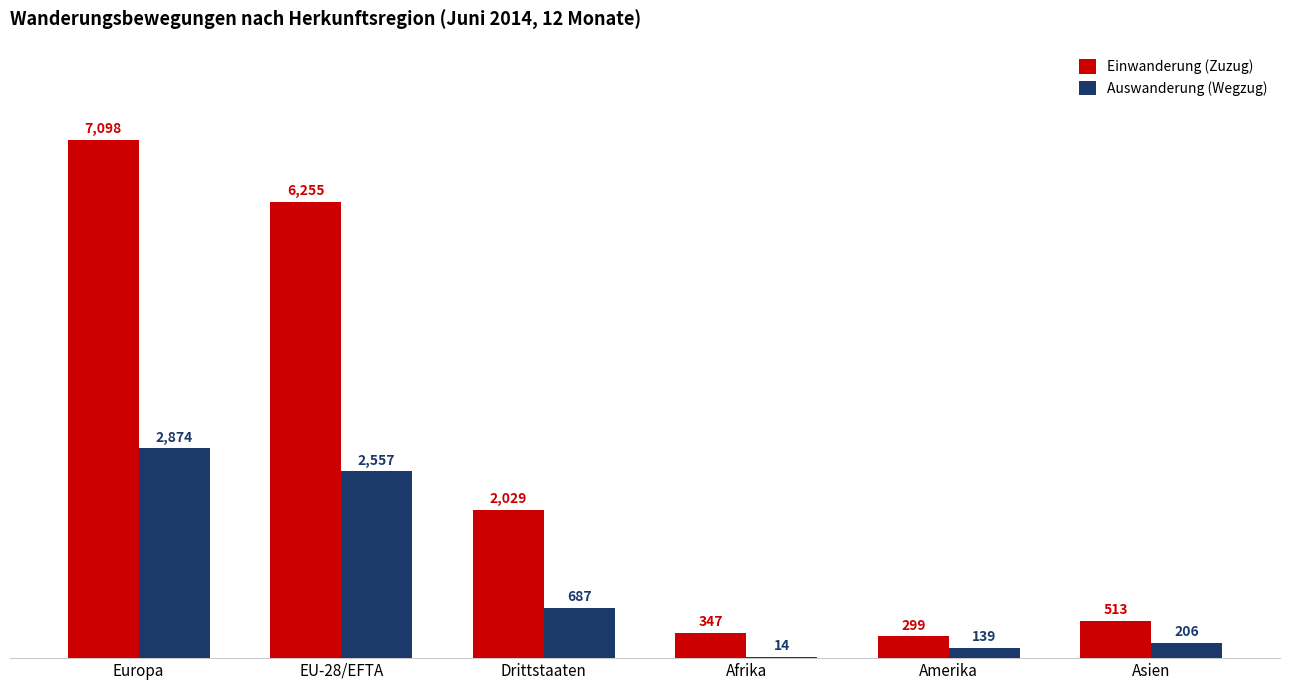

Reading right to left, extract all data points from this chart.

Einwanderung (Zuzug): Asien=513	Amerika=299	Afrika=347	Drittstaaten=2029	EU-28/EFTA=6255	Europa=7098
Auswanderung (Wegzug): Asien=206	Amerika=139	Afrika=14	Drittstaaten=687	EU-28/EFTA=2557	Europa=2874